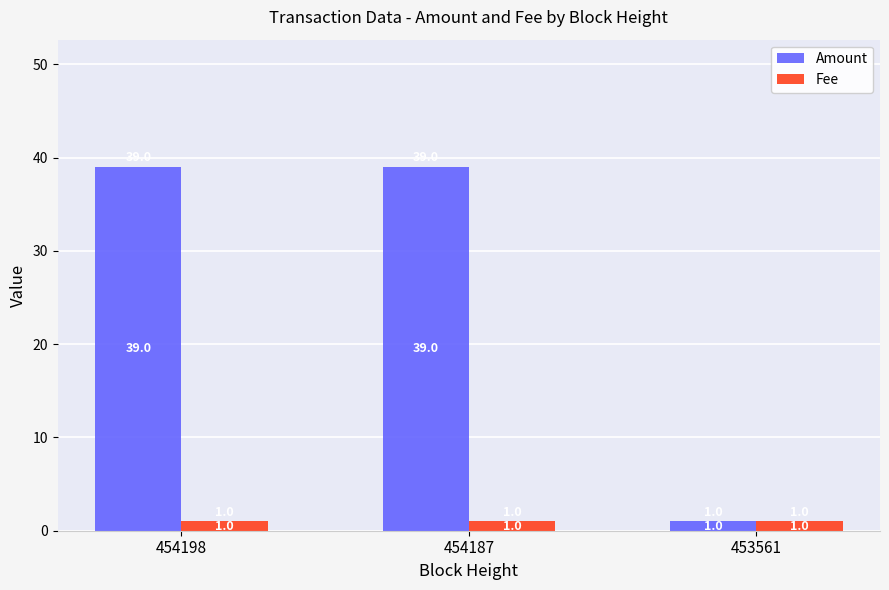

Does the chart contain stacked bars?

No